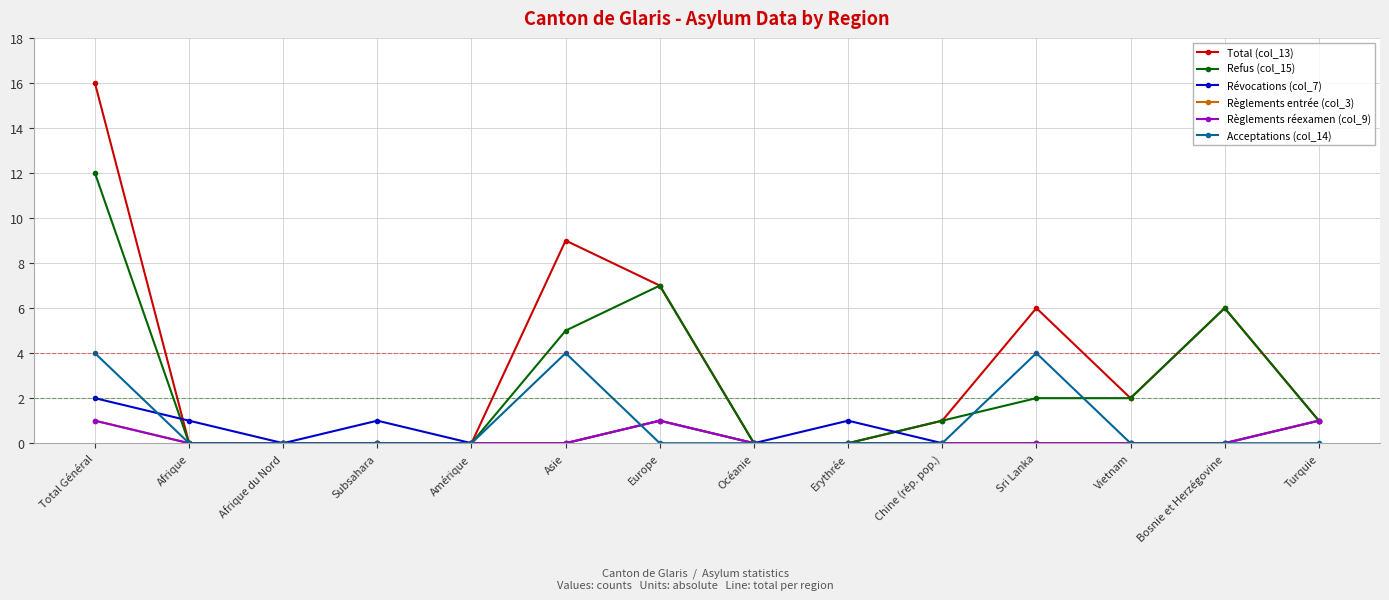

What position from the right is Subsahara?

11